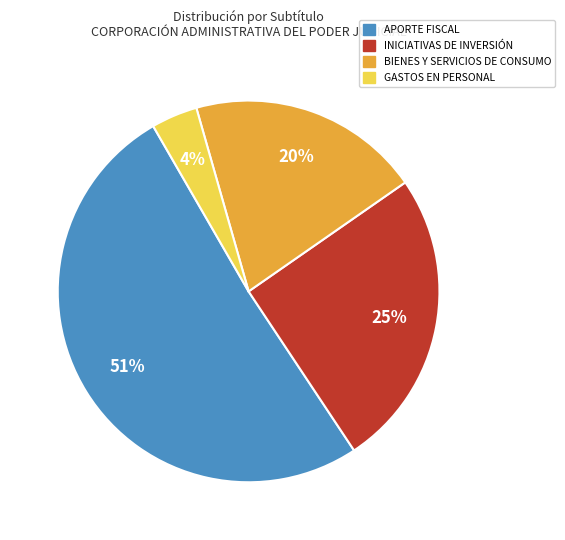

How many slices are in this pie chart?

4